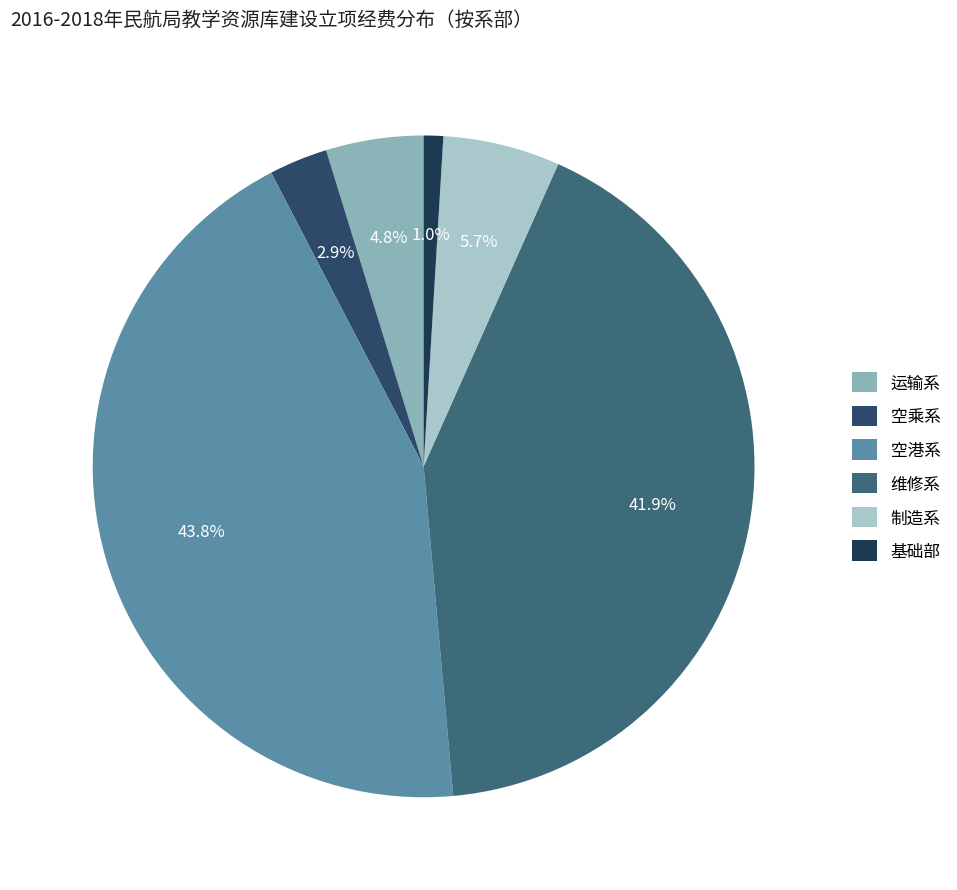

How many slices are in this pie chart?

6